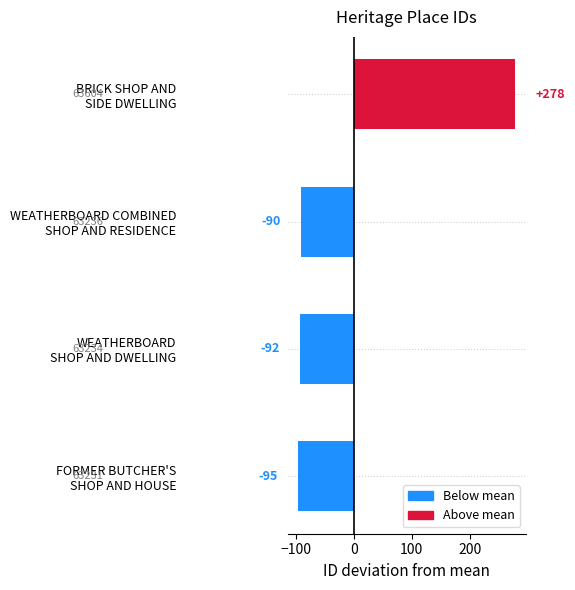

What is the minimum value shown in the chart?

-95.2